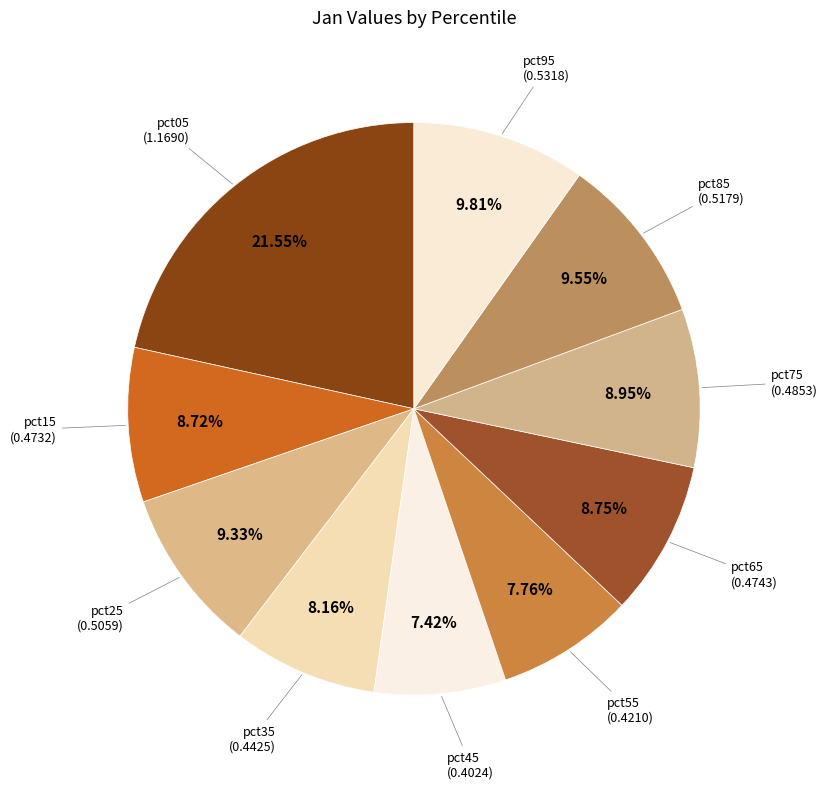

Is there a majority slice in this chart?

No